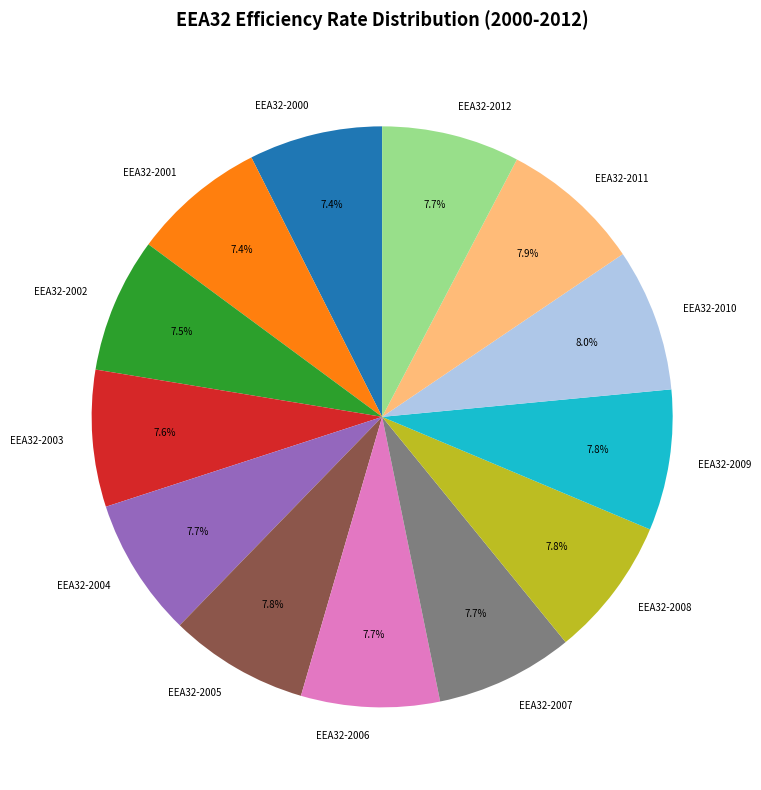

What is the ratio of the value at EEA32-2010 to the value at EEA32-2012?

1.0